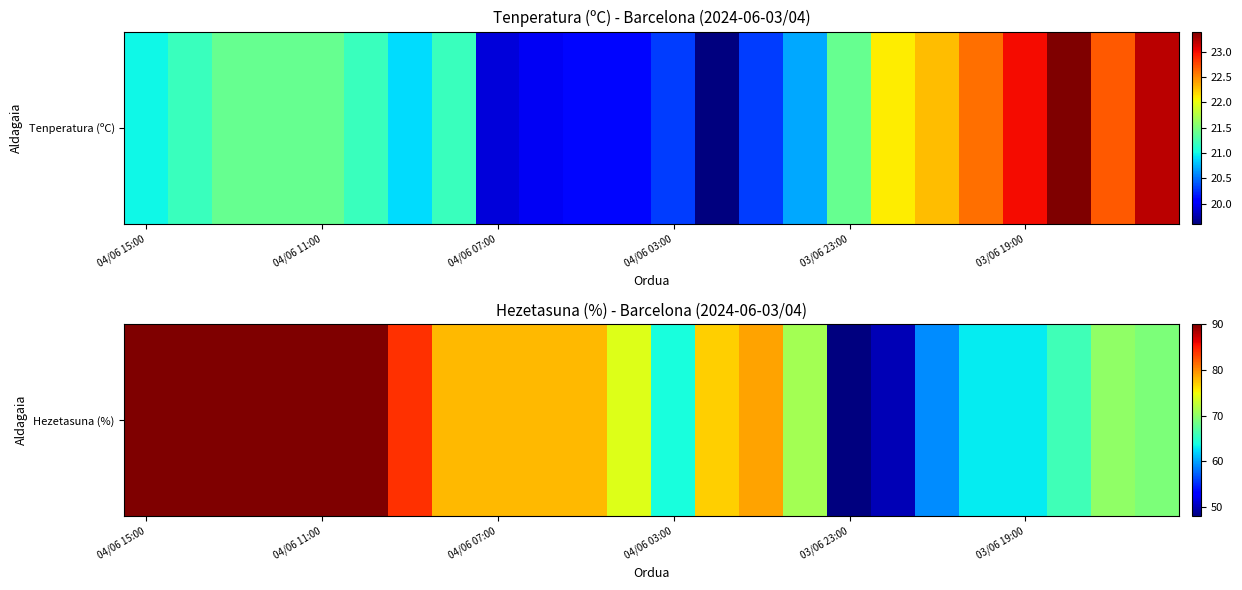

How many values exceed 78?

8